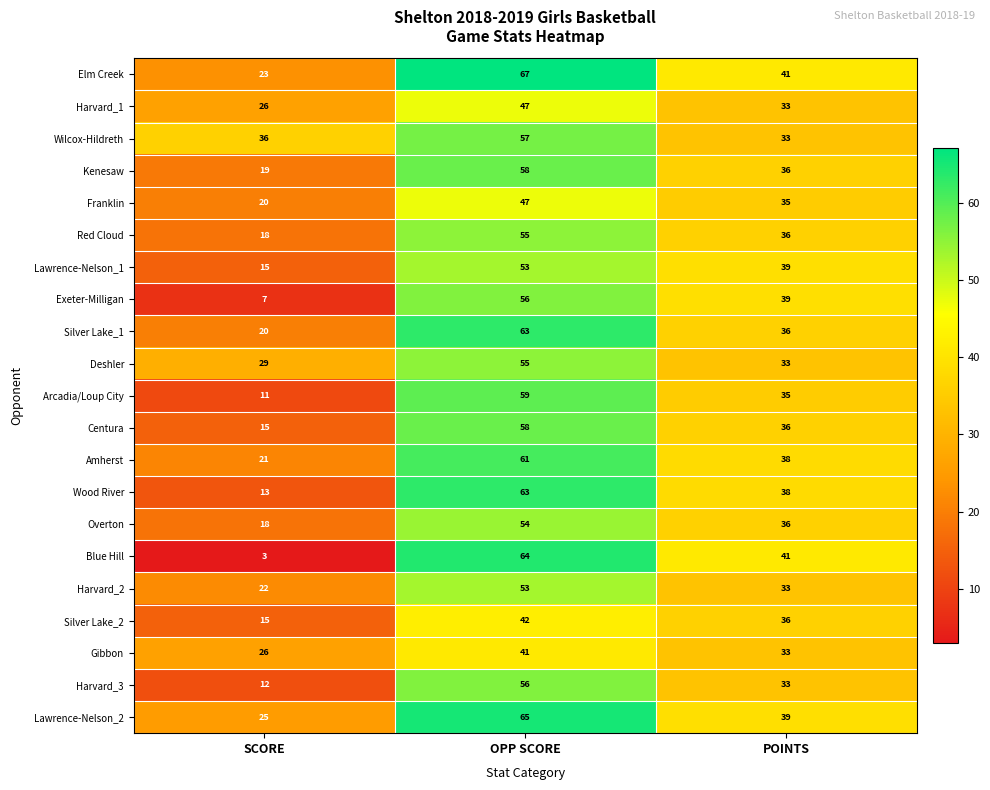

Is it true that Harvard_3 equals 90 at OPP SCORE?

False